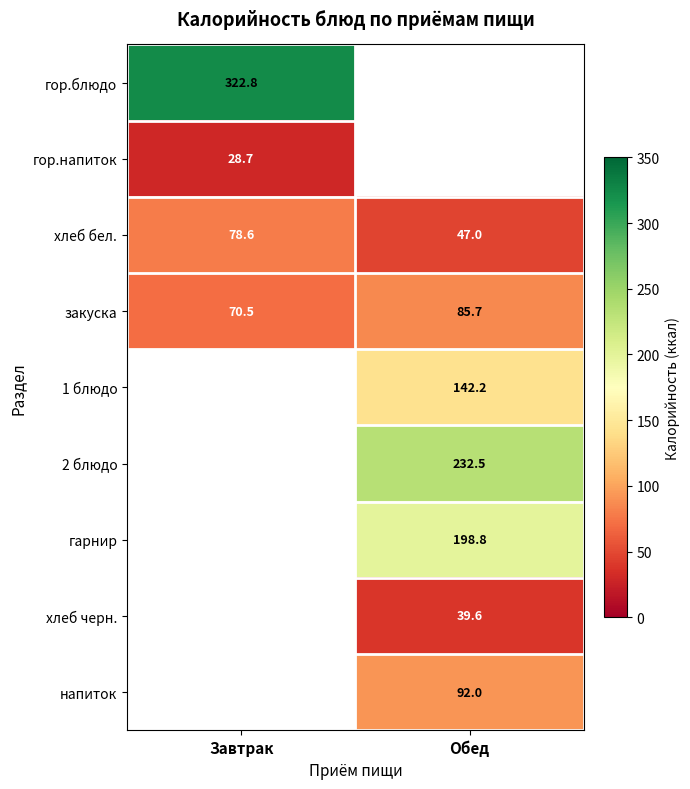

List the labels in order of хлеб бел. value, largest first.

Завтрак, Обед